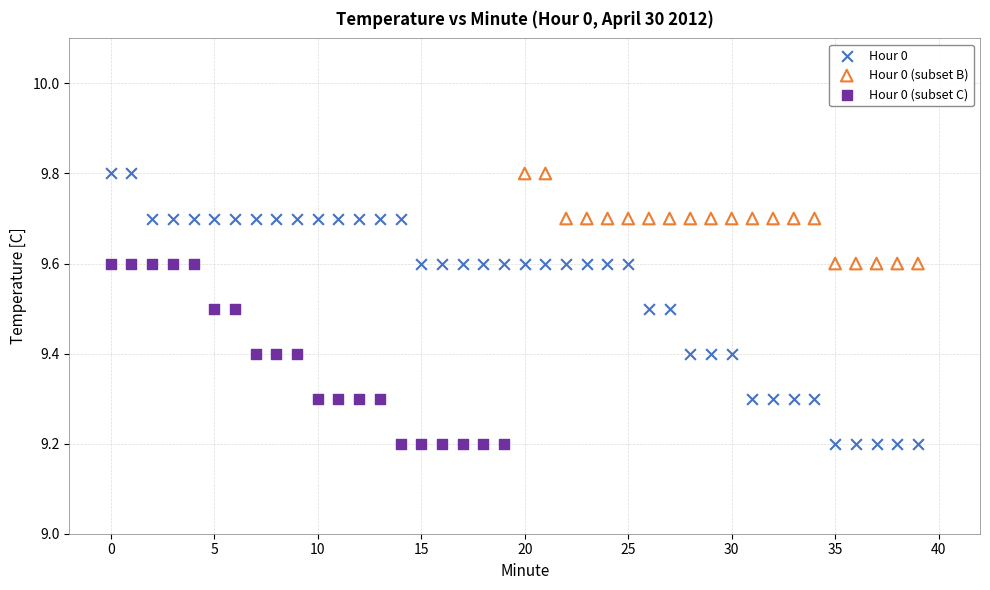

Which series has the widest spread of Y values?

Hour 0